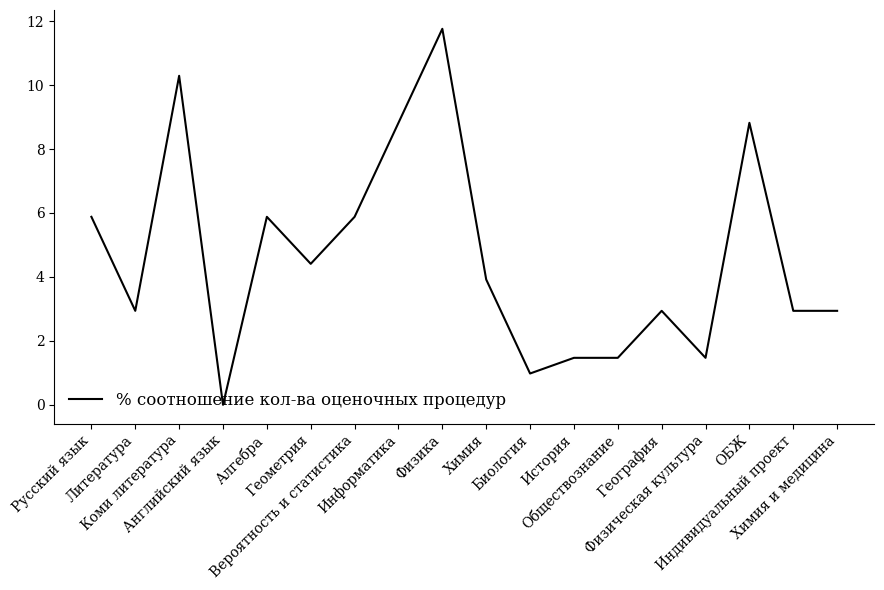

What is the difference between the maximum and second lowest values?

10.8